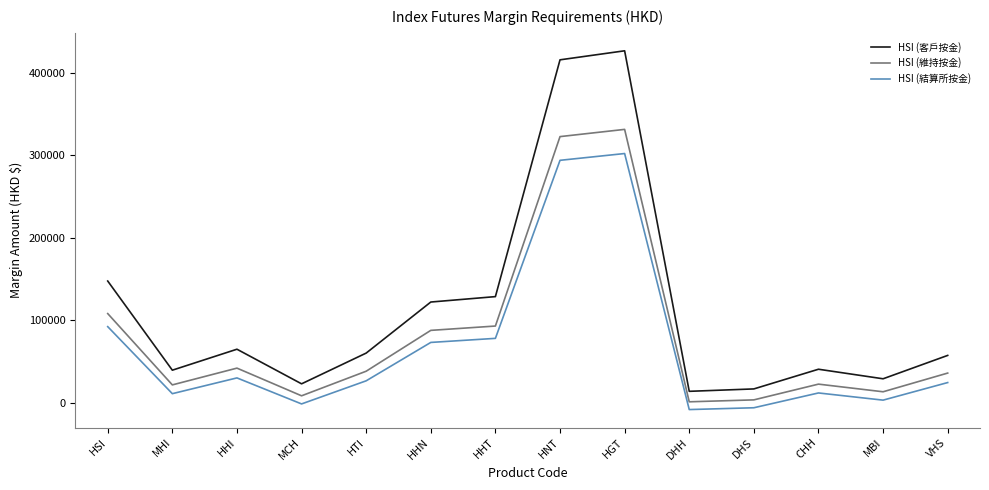

At which category is the sum across all series the highest?

HGT